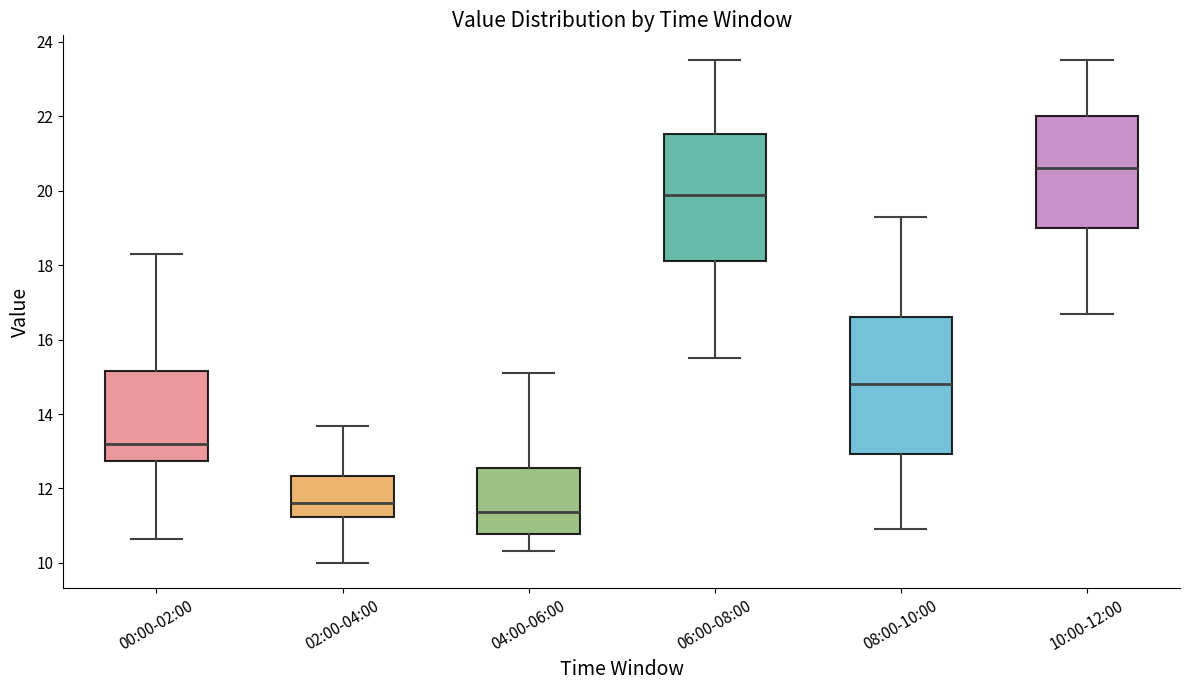

Which box's median line is the lowest?

04:00-06:00